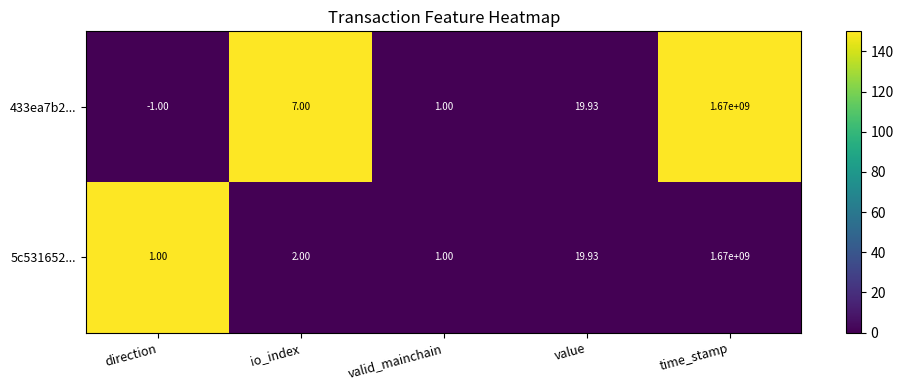

Which series has the largest total across all categories?

433ea7b2...